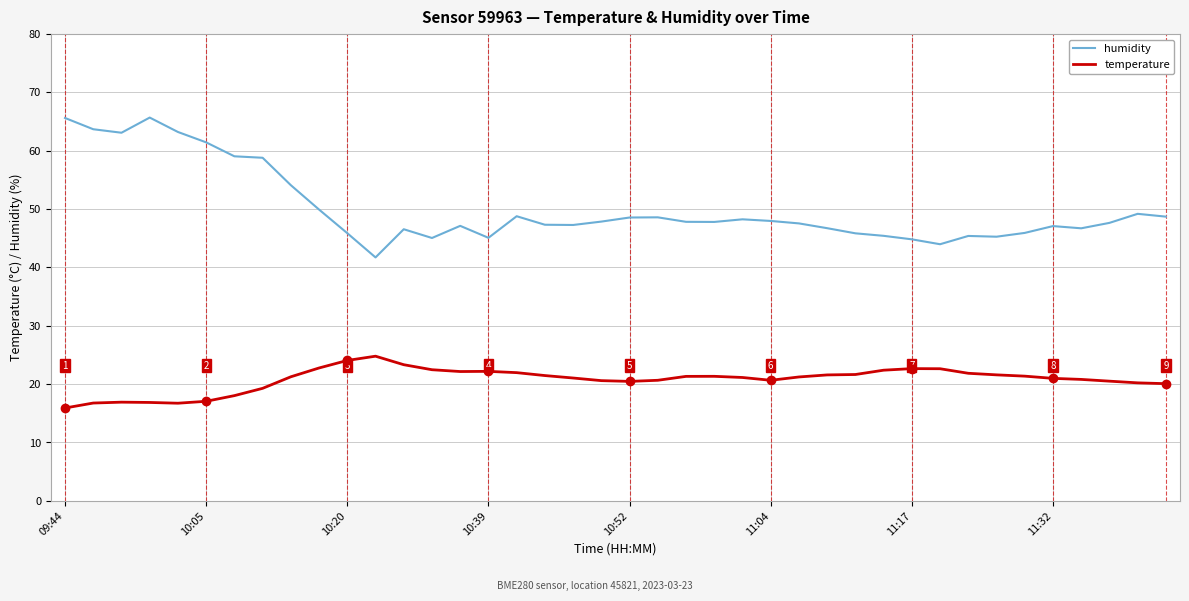

Is it true that humidity equals 73.3 at 11?

False